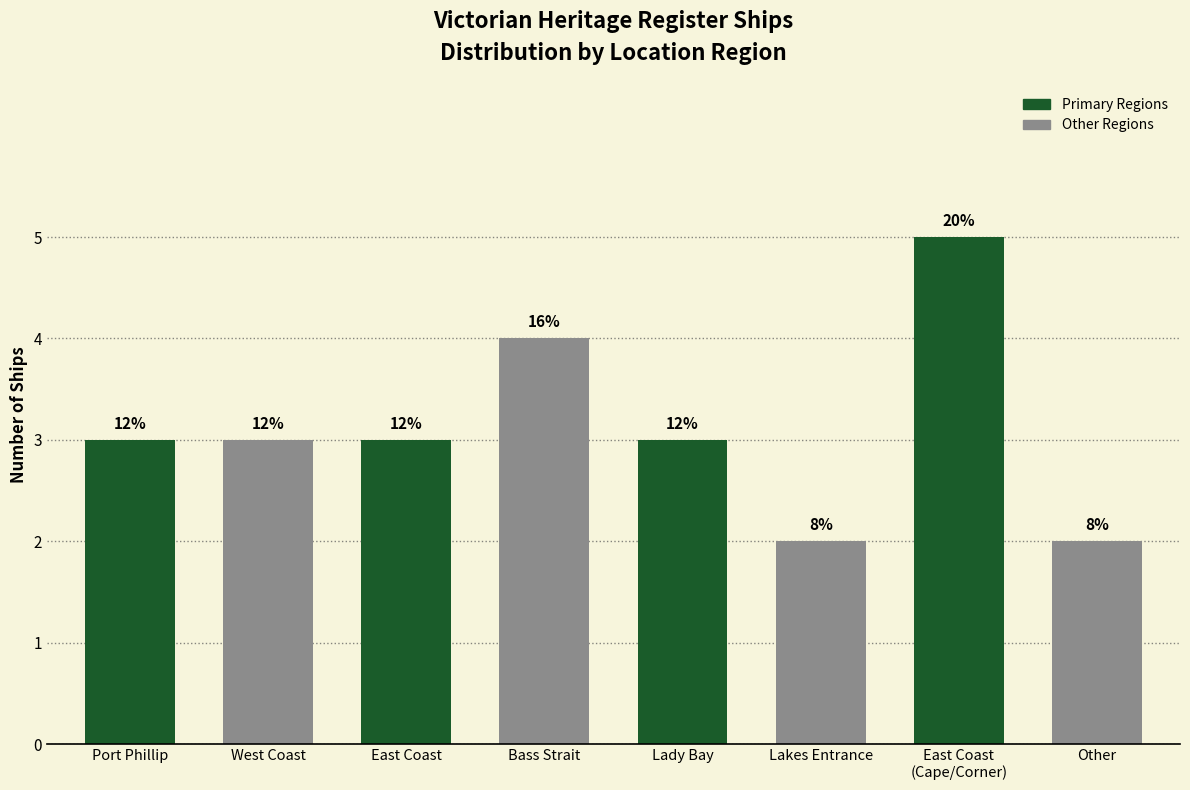

The chart shows a value of 2 at East Coast
(Cape/Corner). True or false?

False